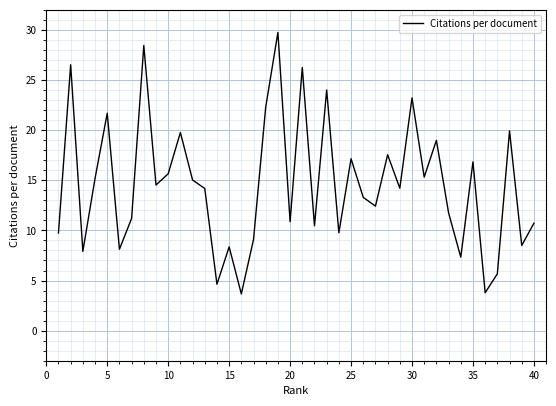

What is the greatest value displayed?

29.8